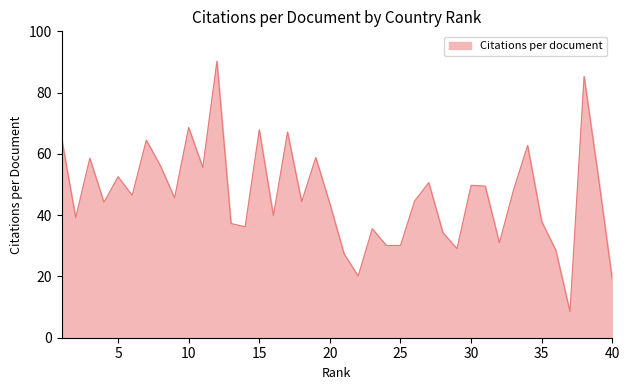

How many interior local peaks (higher than both neighbors) does the data have?

13